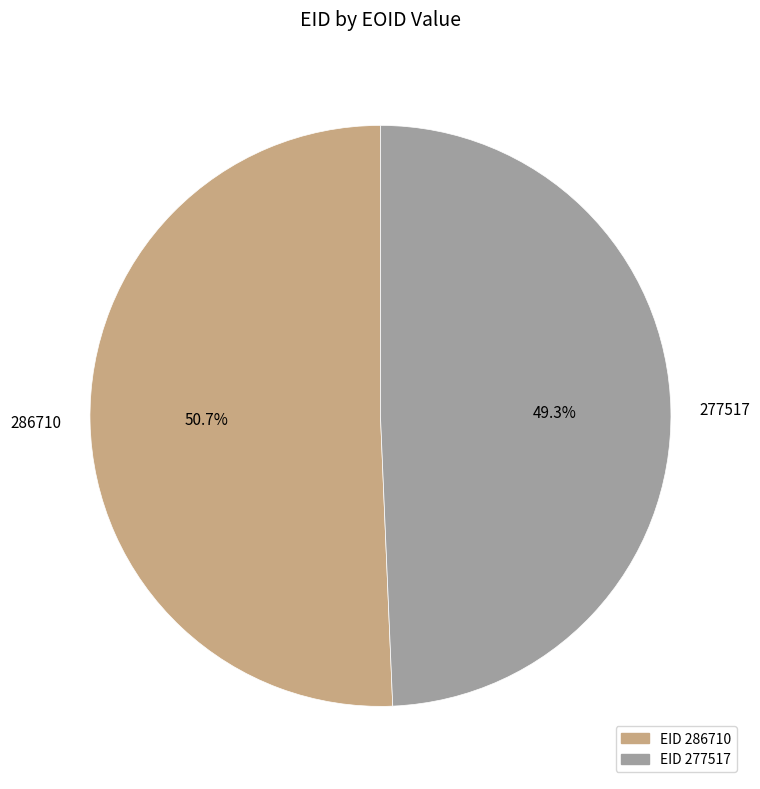

Which slice is the smallest?

277517